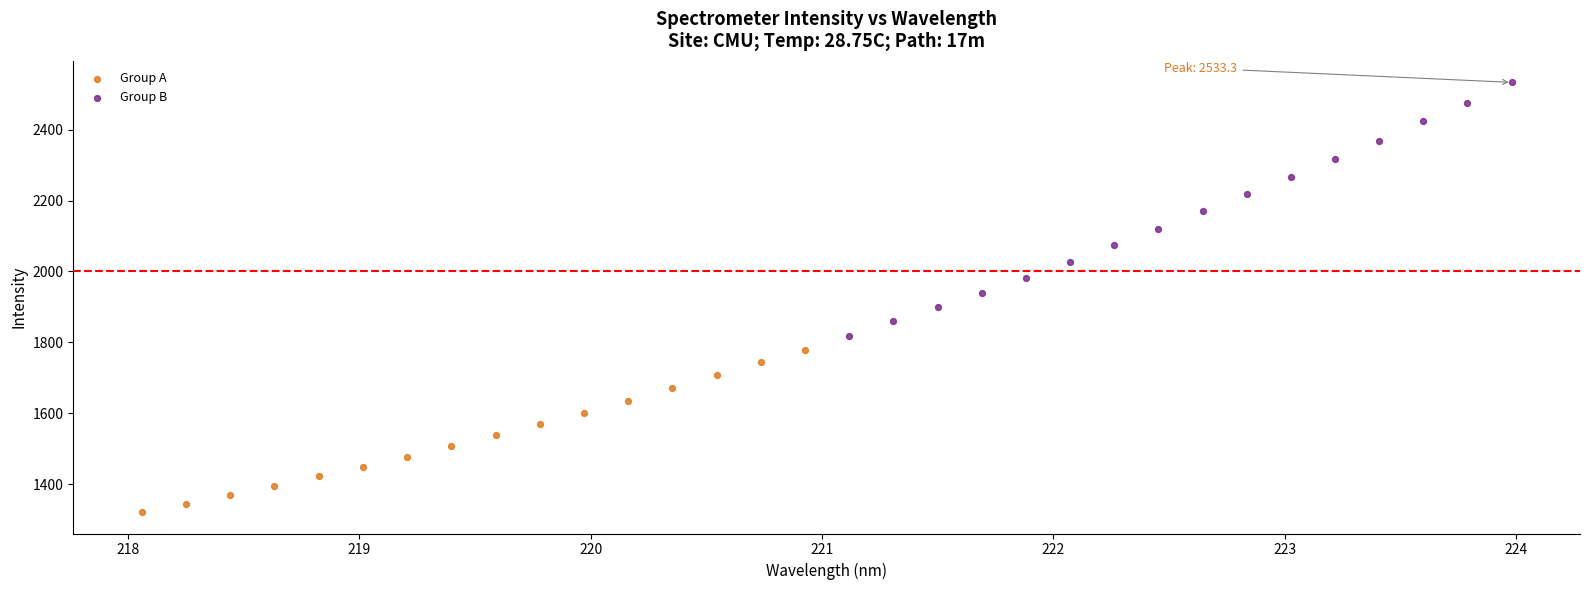

Which series contains the highest Y value?

Group B